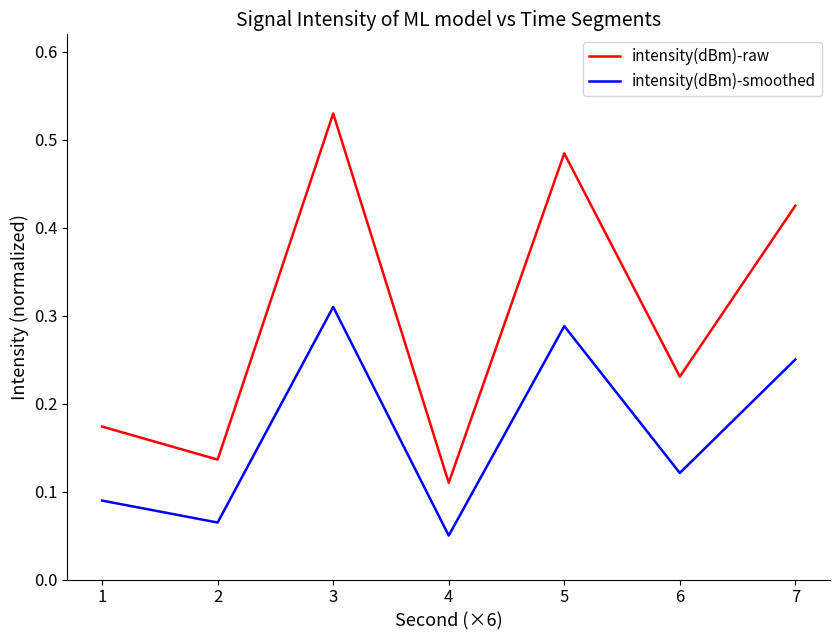

Which label corresponds to the largest value in the chart?

3